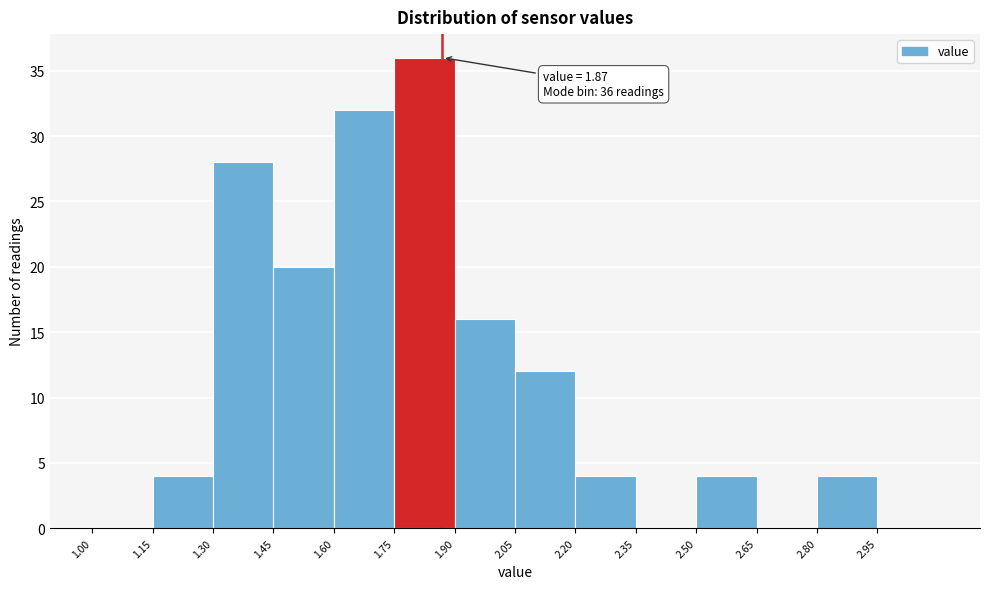

Over which range of the x-axis is the bar tallest?

1.75 to 1.90